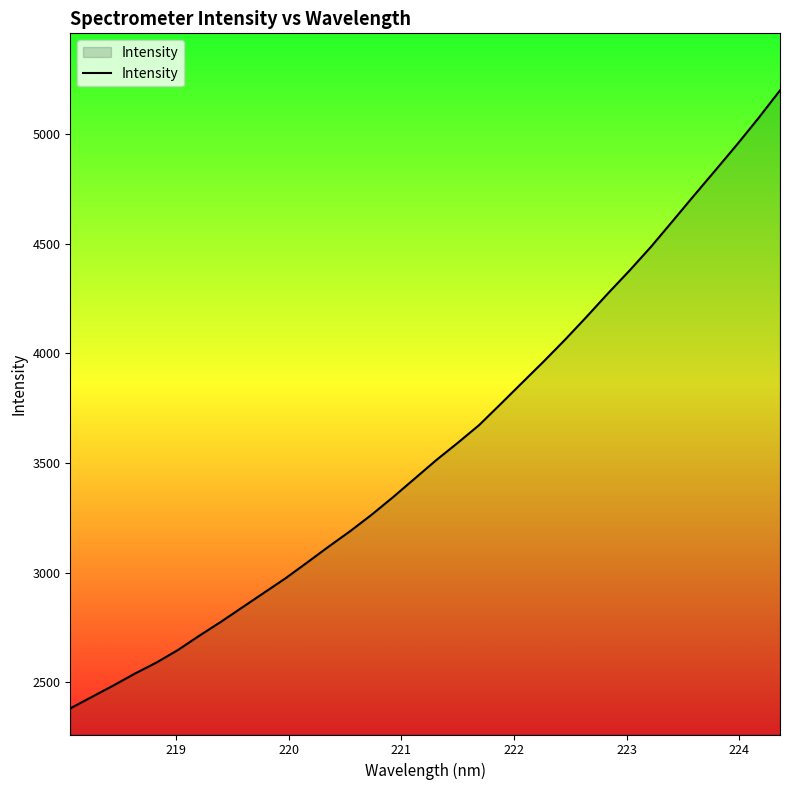

What is the sum of all values?

121798.9